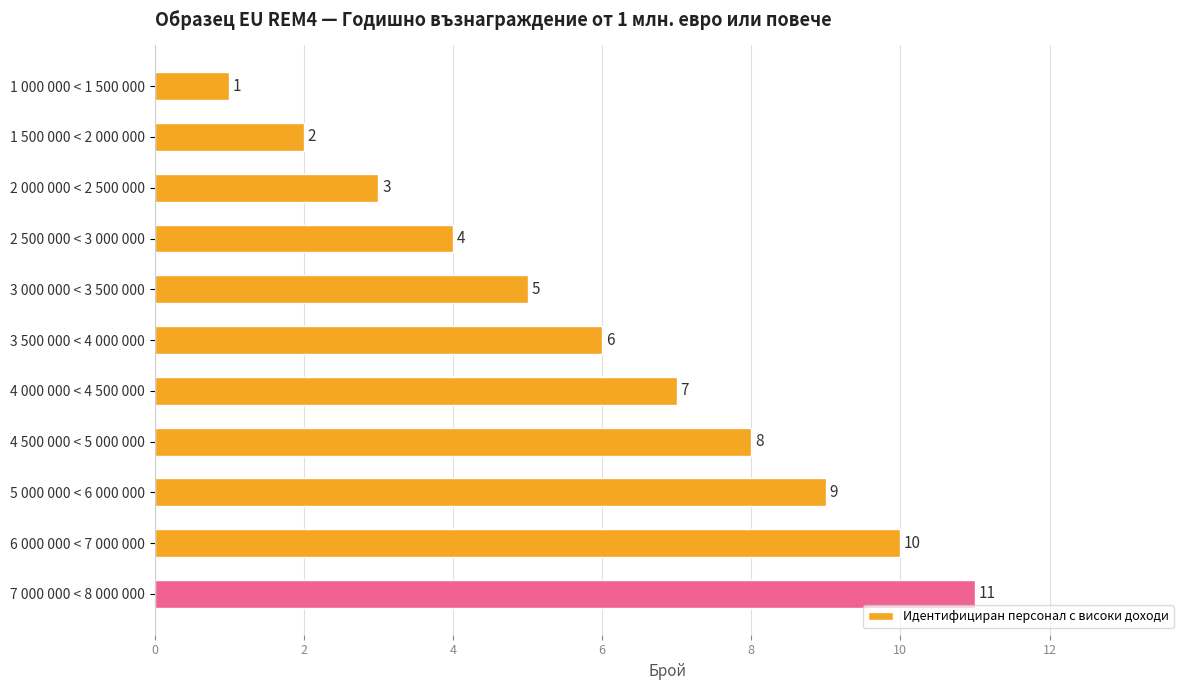

How many series are shown in this chart?

1